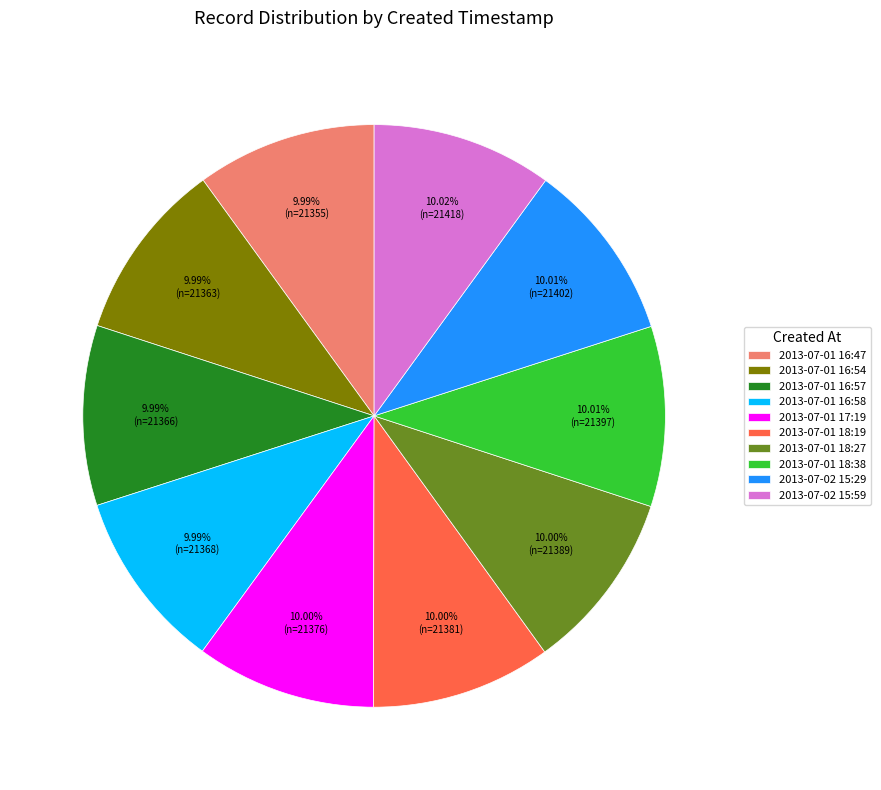

True or false: 2013-07-01 18:27 accounts for 3% of the total.

False